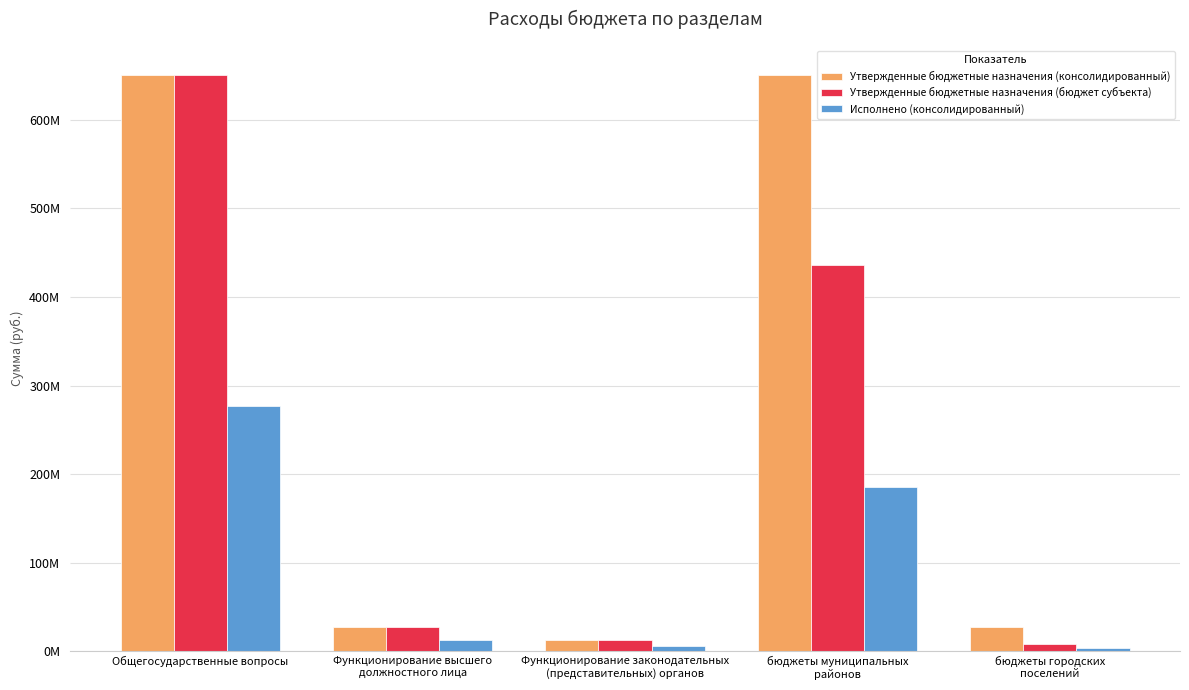

What are all the series names shown in the legend?

Утвержденные бюджетные назначения (консолидированный), Утвержденные бюджетные назначения (бюджет субъекта), Исполнено (консолидированный)